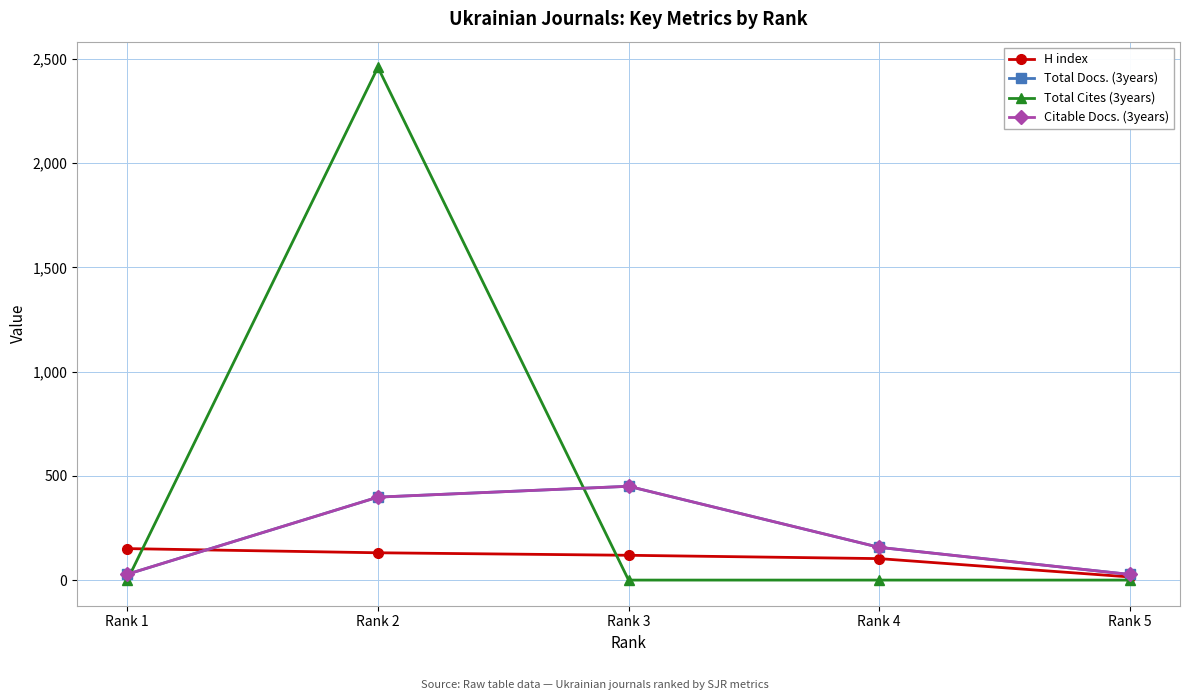

Is this an area chart (filled region under the line)?

No